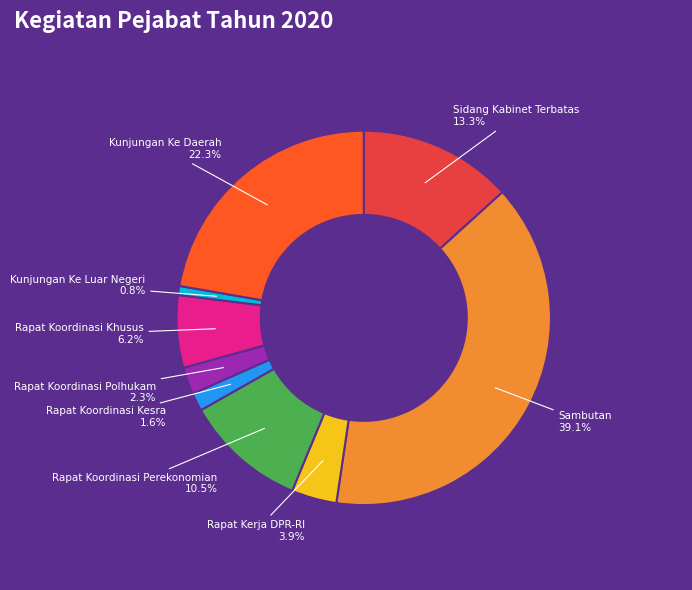

Which category has the biggest portion of the pie?

Sambutan